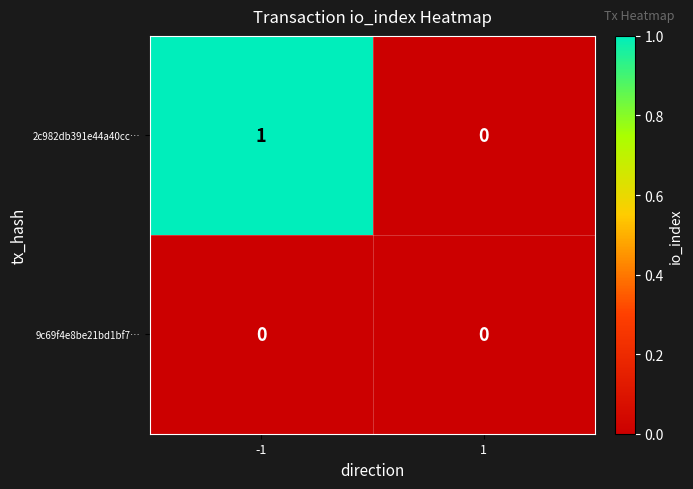

Rank the series by their maximum value, from highest to lowest.

2c982db391e44a40cc…, 9c69f4e8be21bd1bf7…